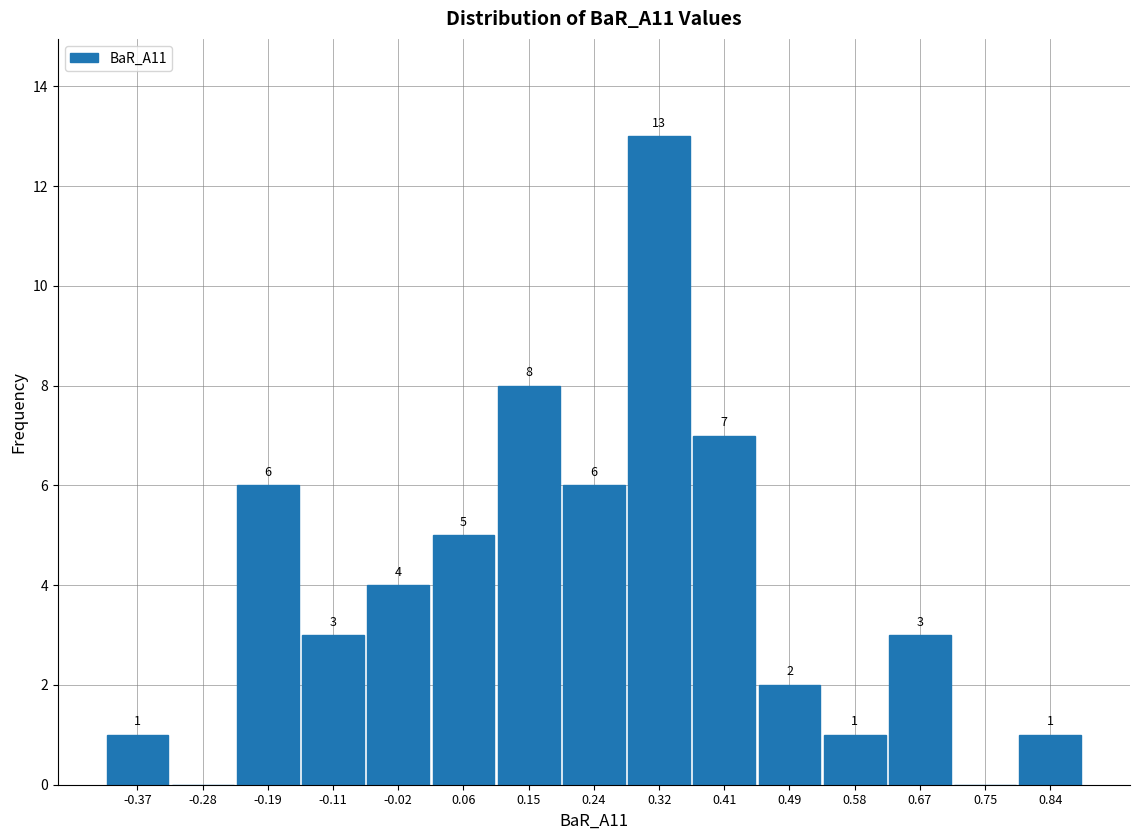

Over which range of the x-axis is the bar tallest?

0.278 to 0.364